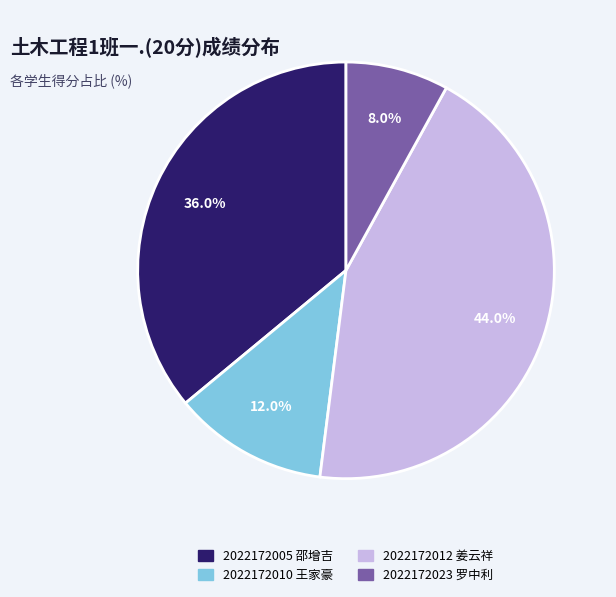

Count the number of slices in the pie.

4